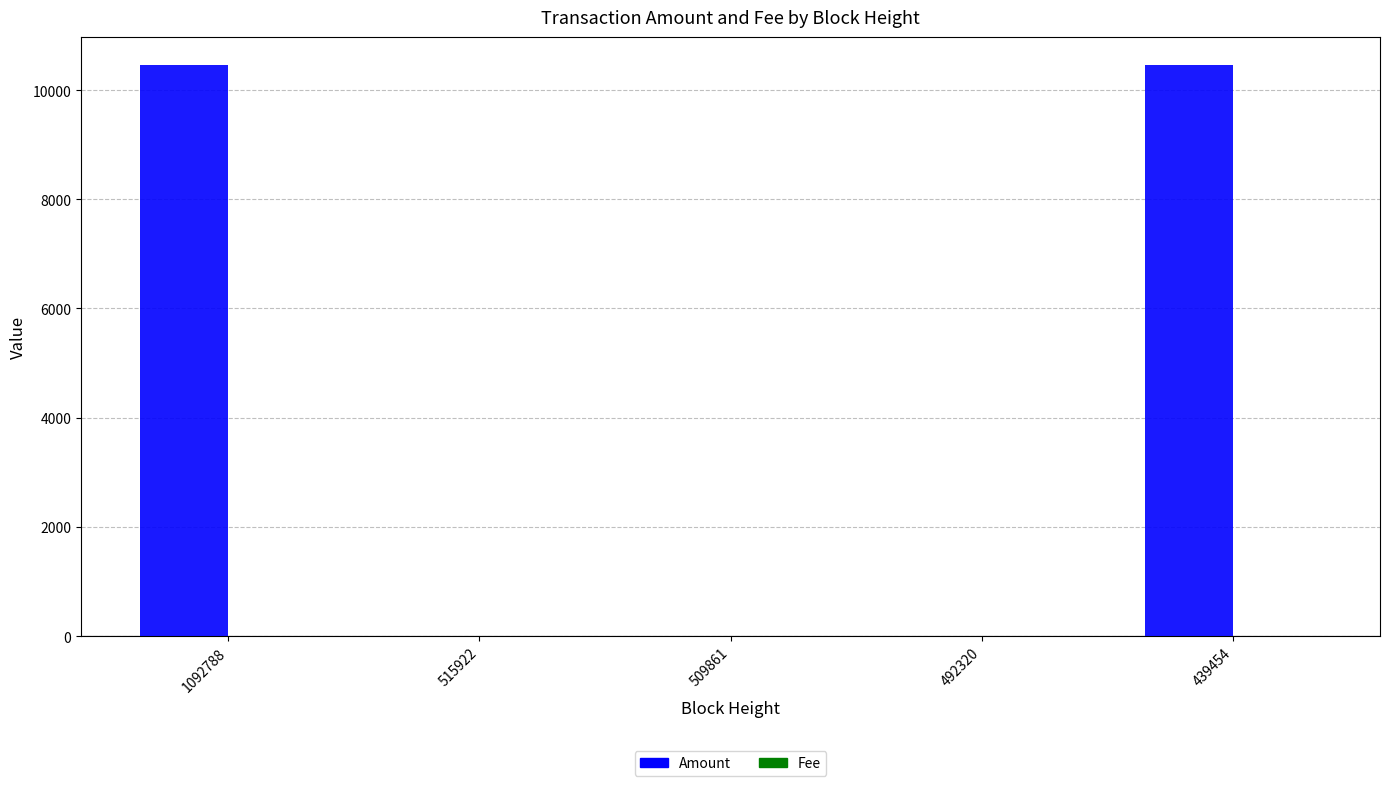

The Amount series shows 16807.4 at 1092788. True or false?

False